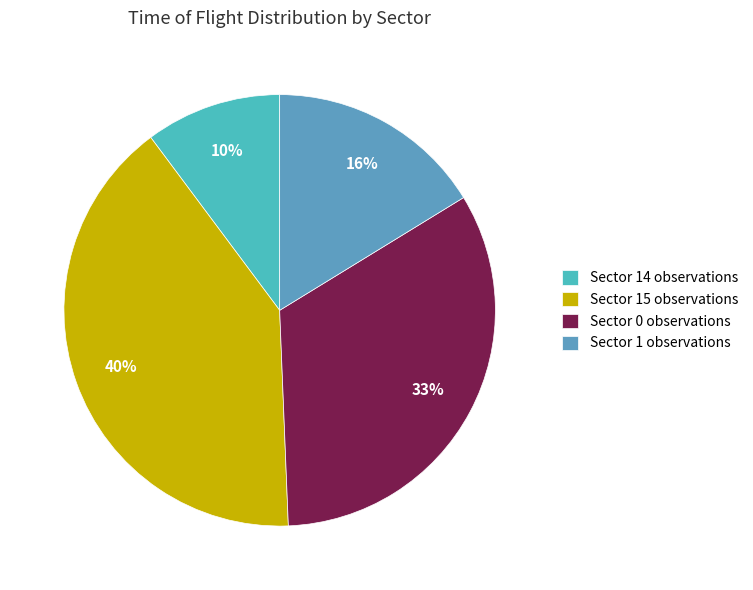

What is the largest slice in the pie chart?

Sector 15 observations